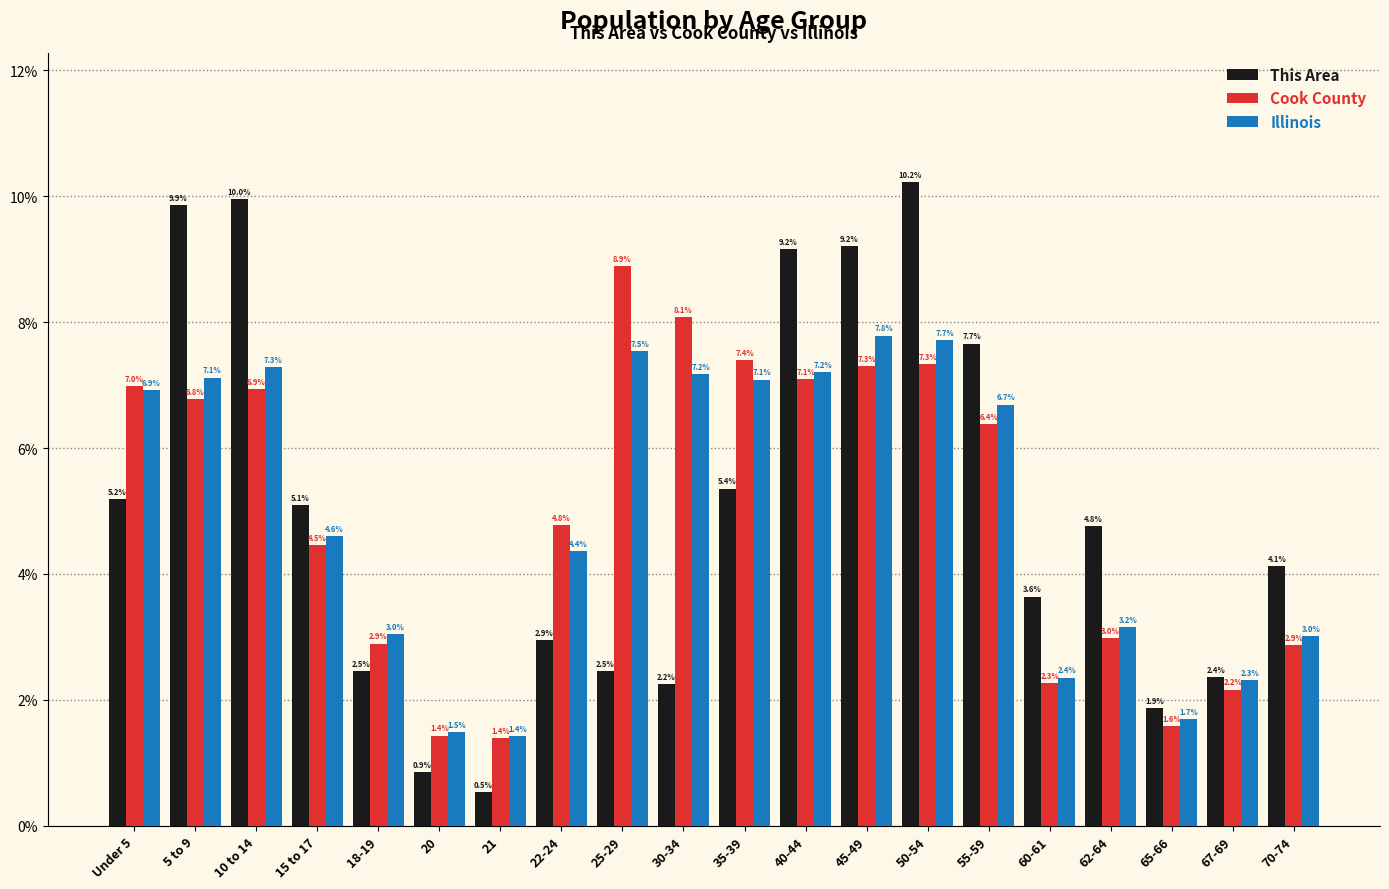

What is the minimum value shown in the chart?

0.5